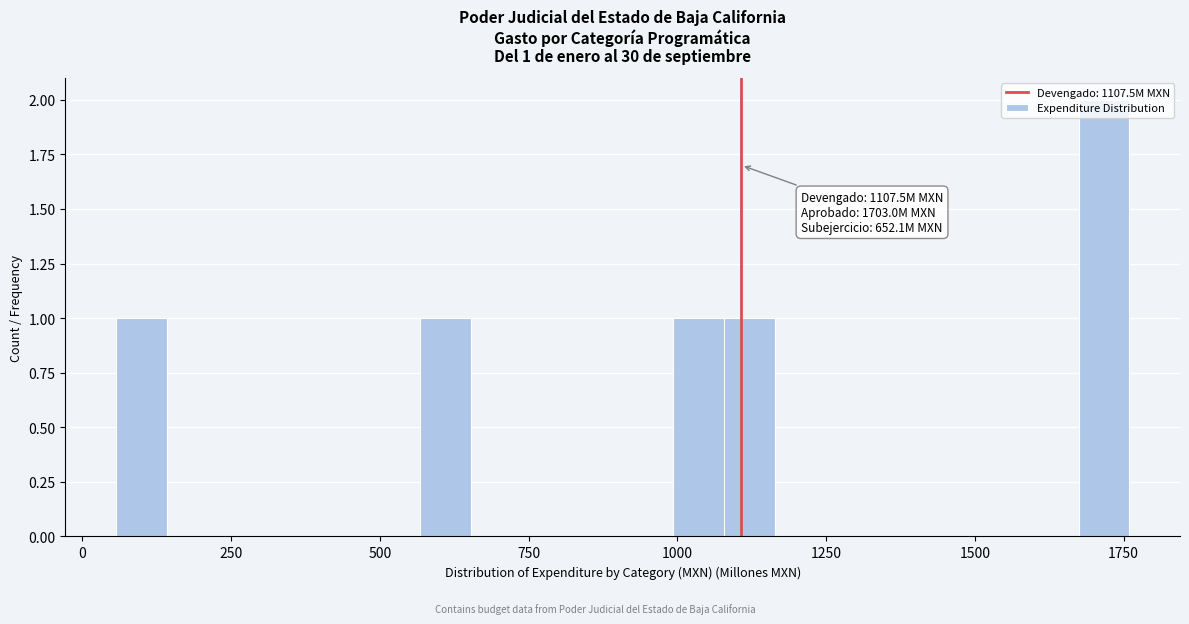

Around what value on the x-axis is the tallest bar? Give the approximate position of its centre, as read against the axis.

1700